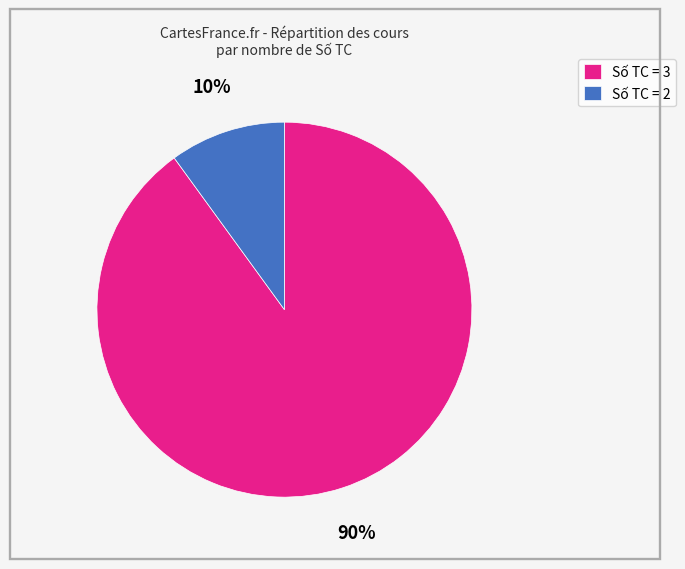

Rank the categories by value from highest to lowest.

Số TC = 3, Số TC = 2